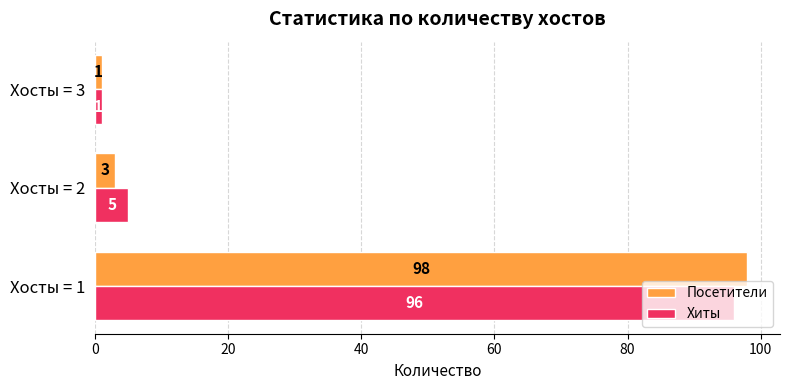

What is the maximum value shown in the chart?

98